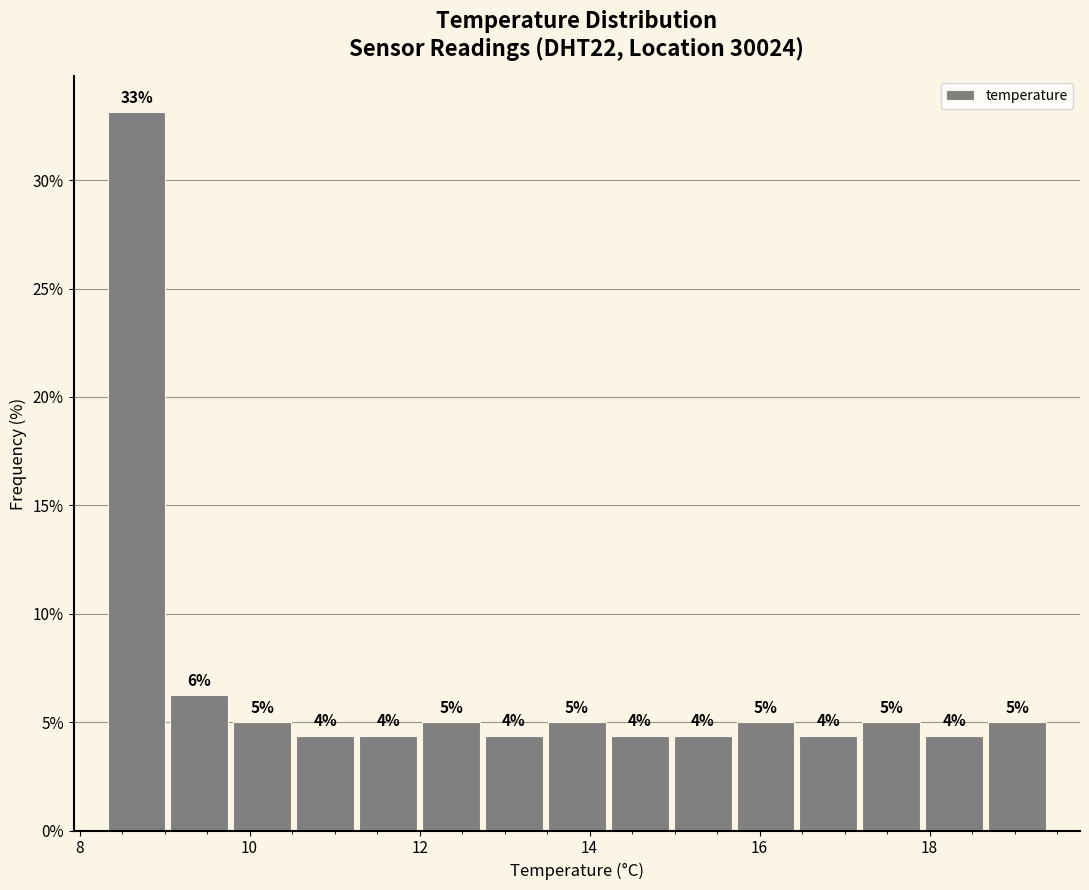

Read against the x-axis, roughly where is the centre of the tallest bar?

8.6